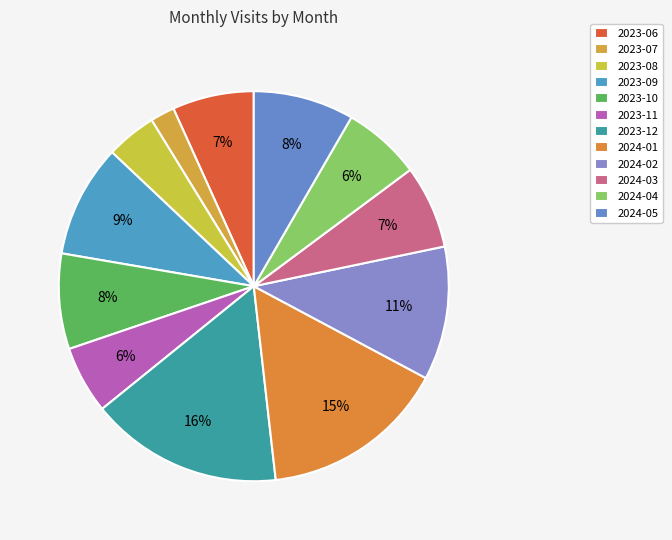

Count the number of slices in the pie.

12